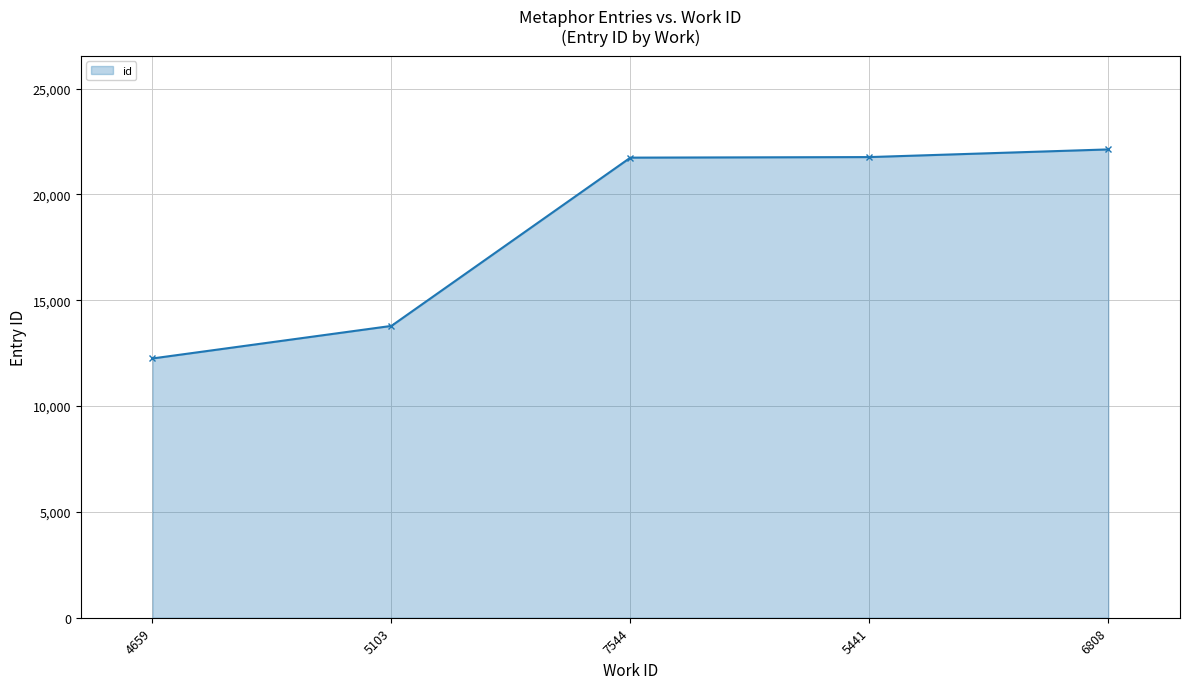

Read the value at 4659, to the nearest 10.

12250